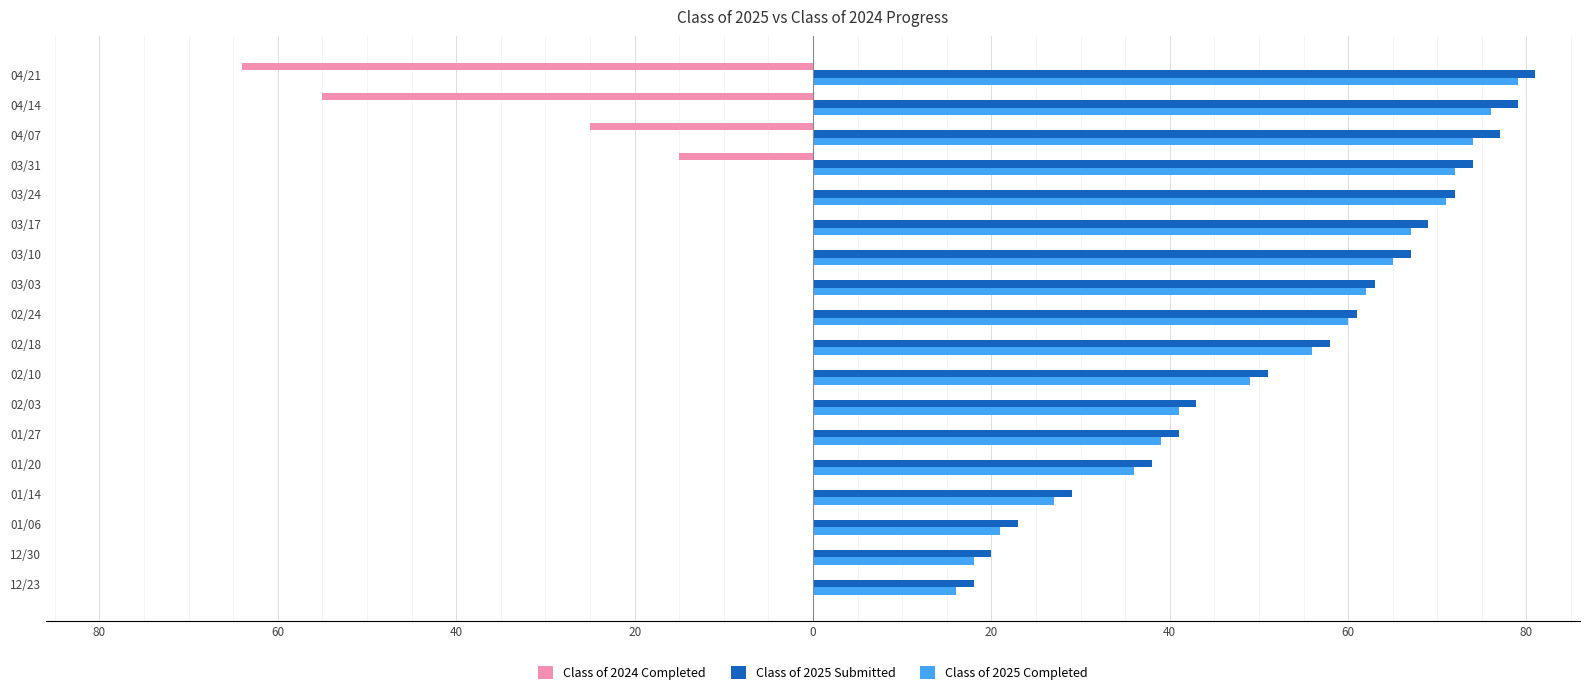

What are all the series names shown in the legend?

Class of 2024 Completed, Class of 2025 Submitted, Class of 2025 Completed